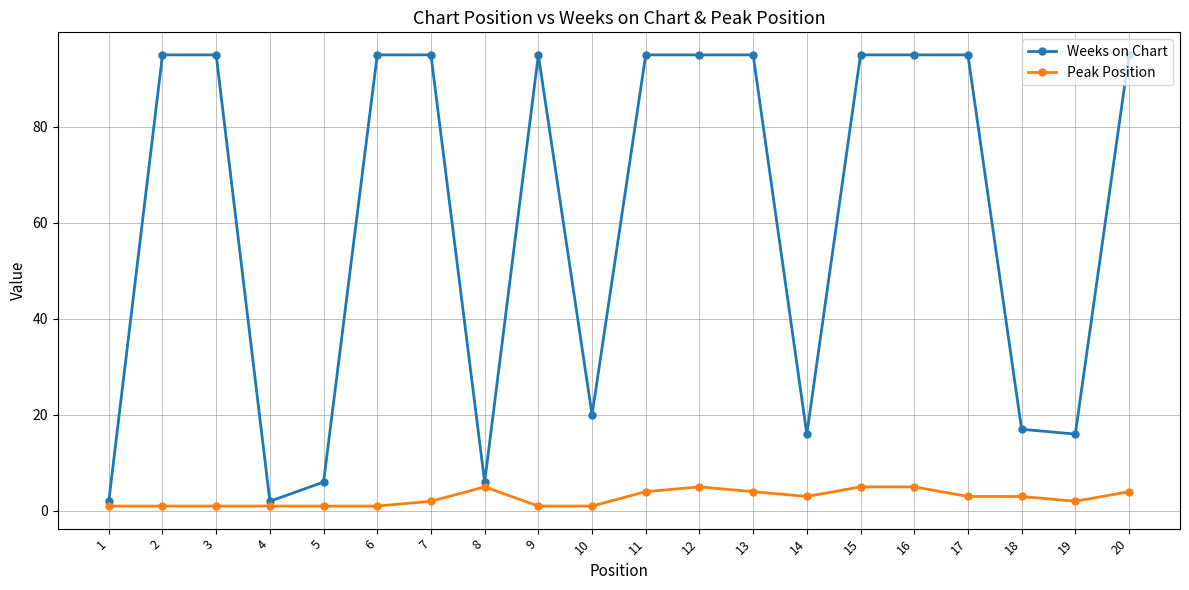

Which series has the largest total across all categories?

Weeks on Chart